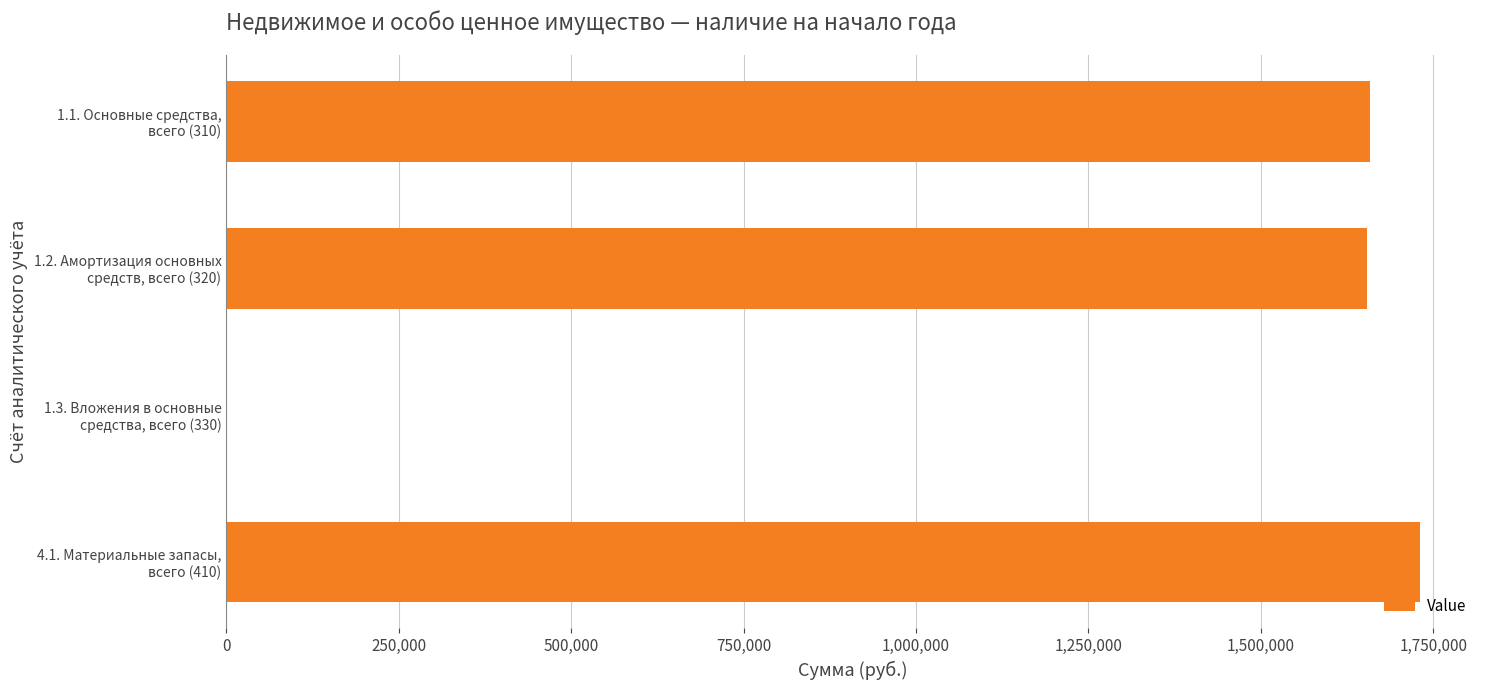

What is the maximum value shown in the chart?

1731293.2